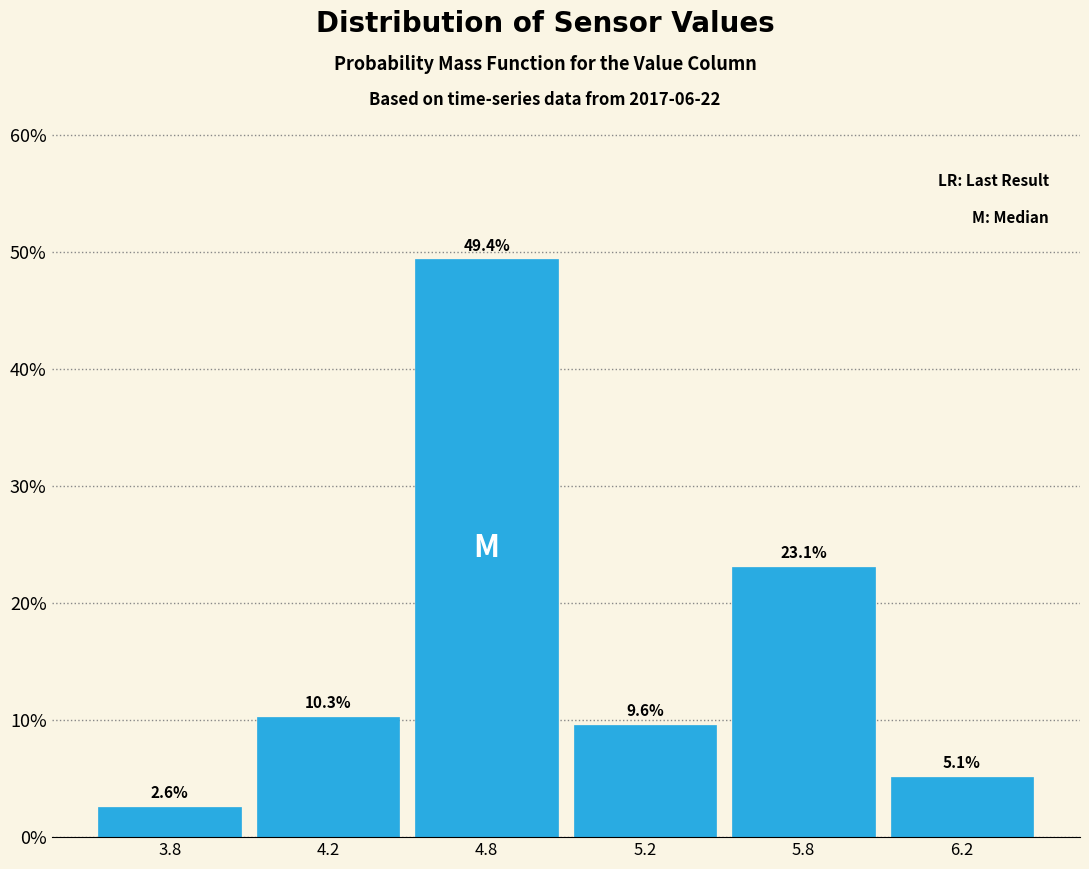

Reading left to right, extract all data points from this chart.

3.8=2.6	4.2=10.3	4.8=49.4	5.2=9.6	5.8=23.1	6.2=5.1